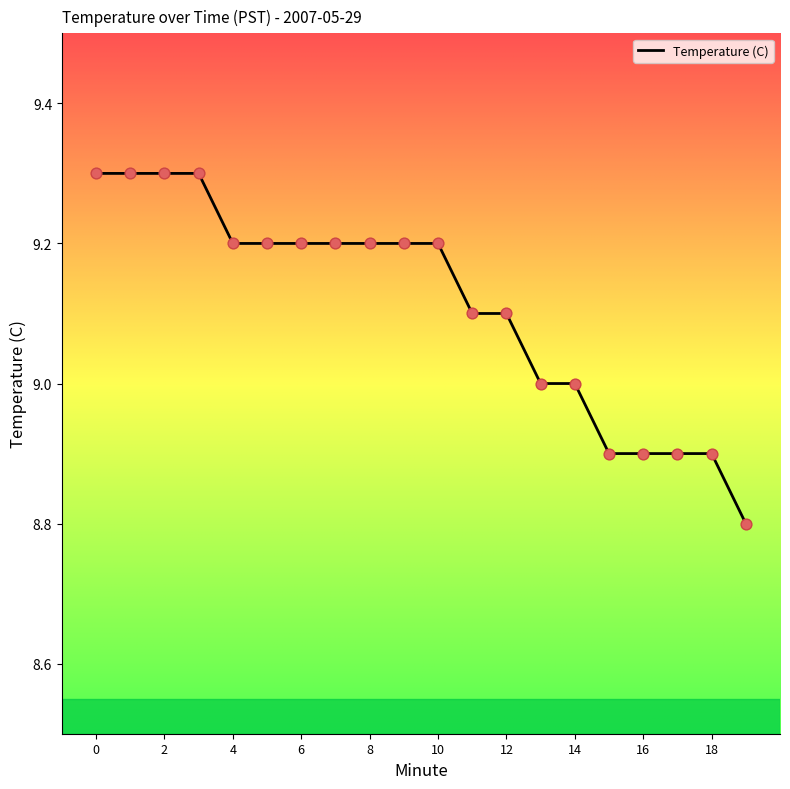

What is the difference between the maximum and minimum values?

0.5